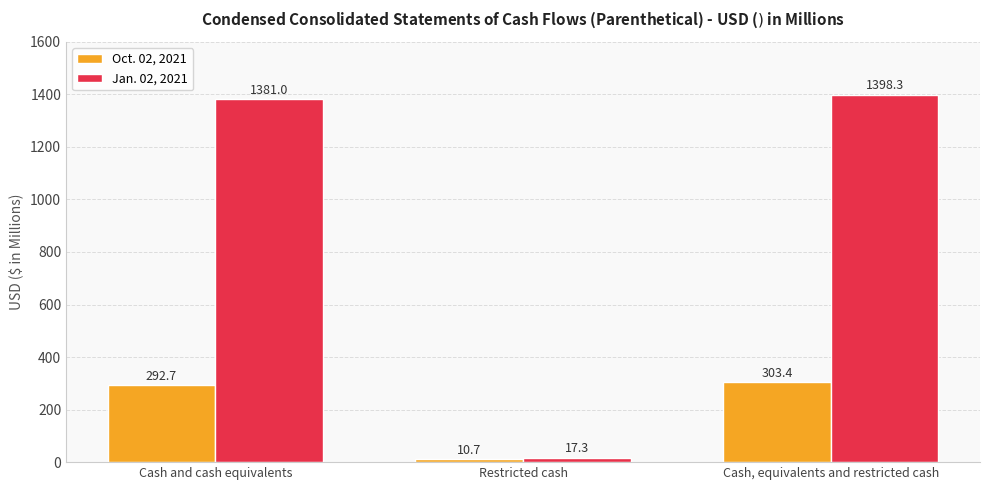

At how many categories does at least one series exceed 1362?

2